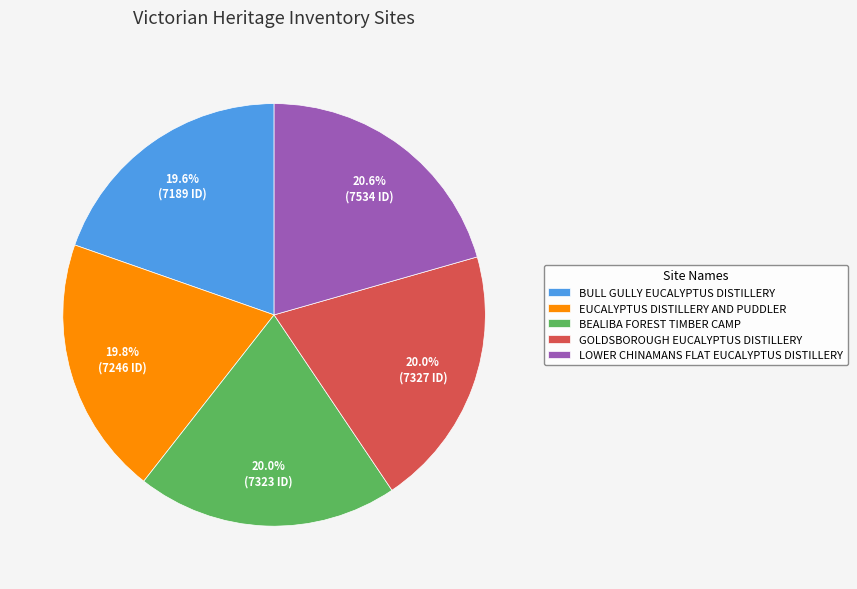

Which category has the biggest portion of the pie?

LOWER CHINAMANS FLAT EUCALYPTUS DISTILLERY